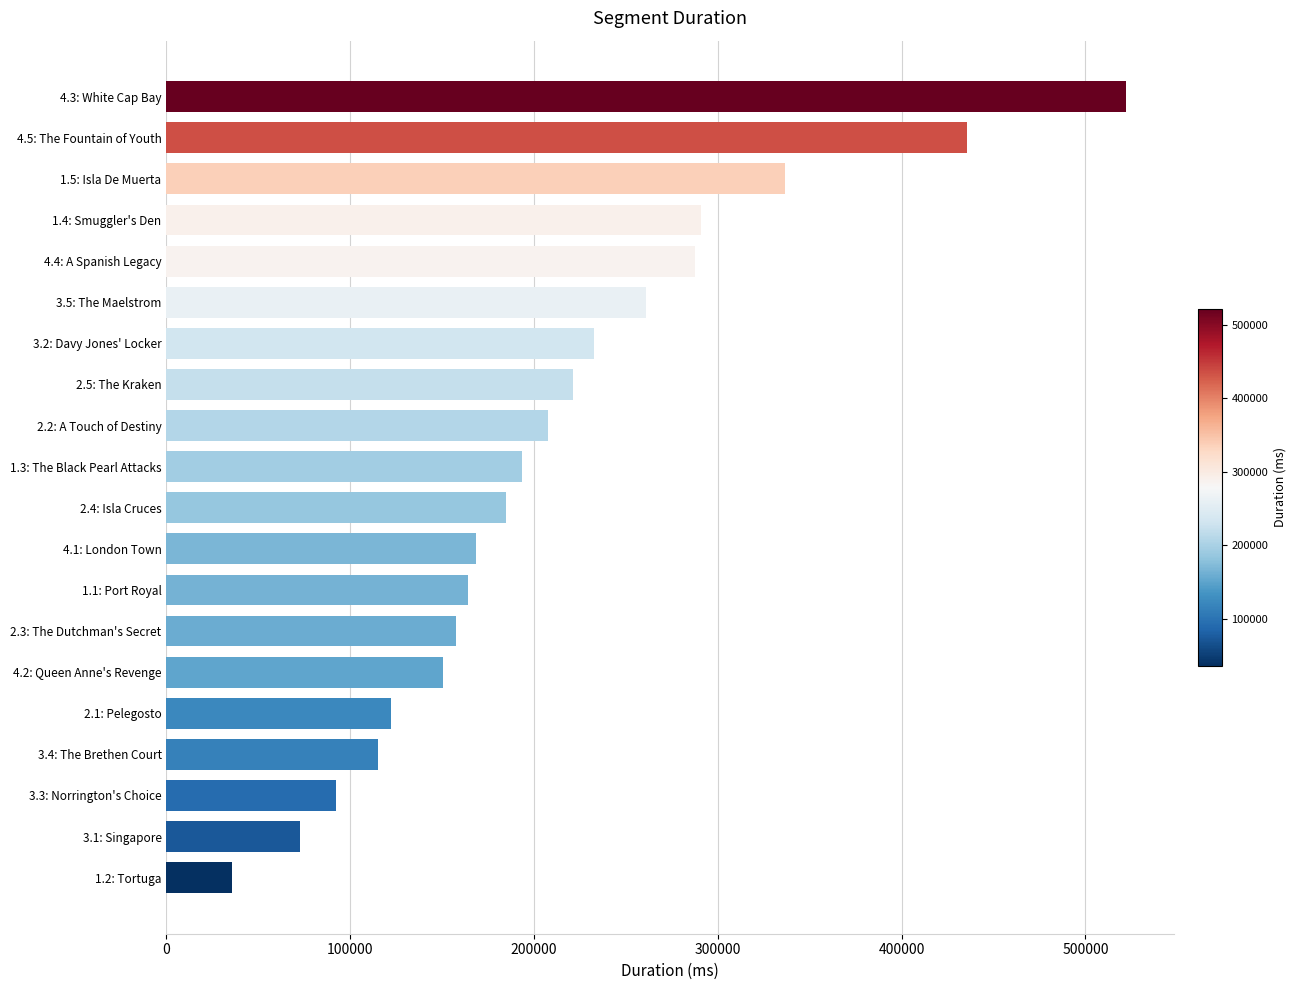

The value at 4.1: London Town is 231834. True or false?

False